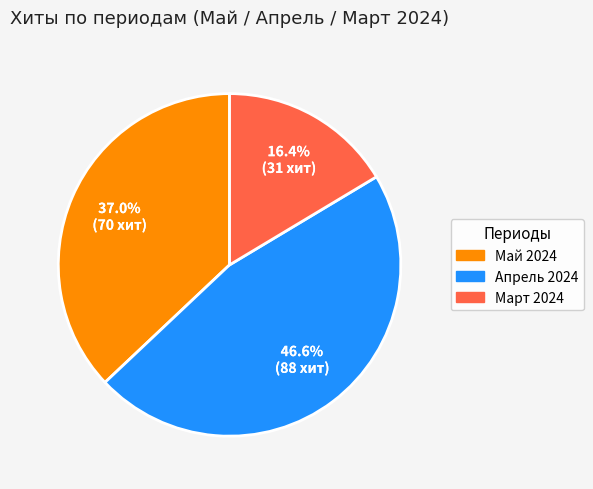

How many segments does this pie chart have?

3